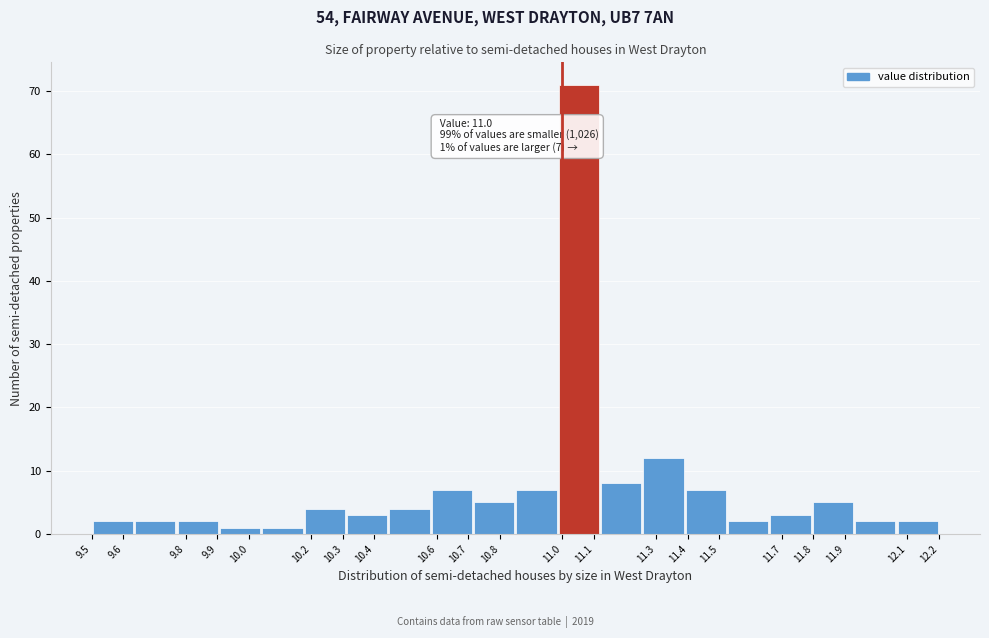

Over which range of the x-axis is the bar tallest?

10.985 to 11.120